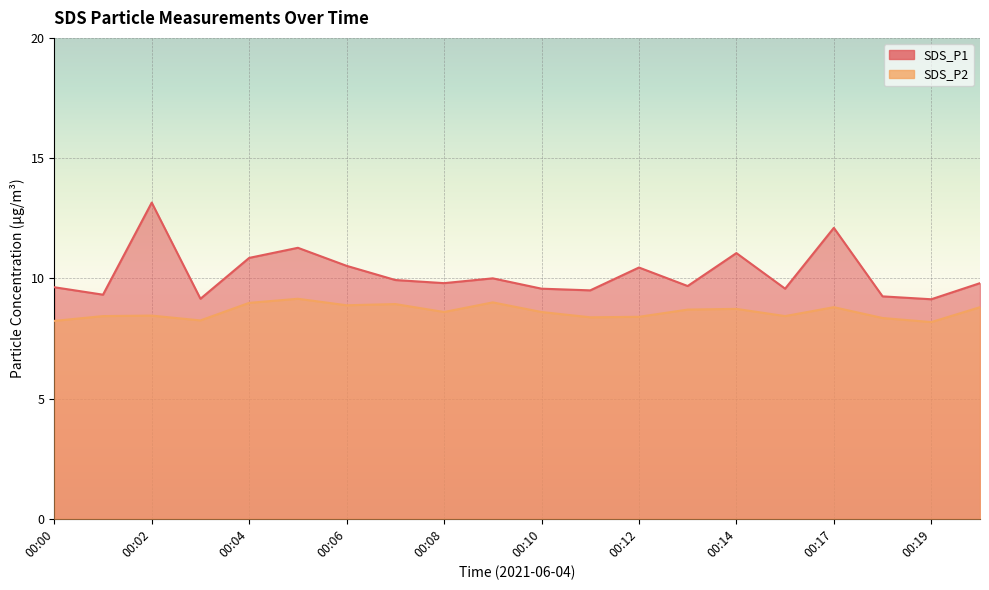

List the series in order of their peak value, lowest first.

SDS_P2, SDS_P1